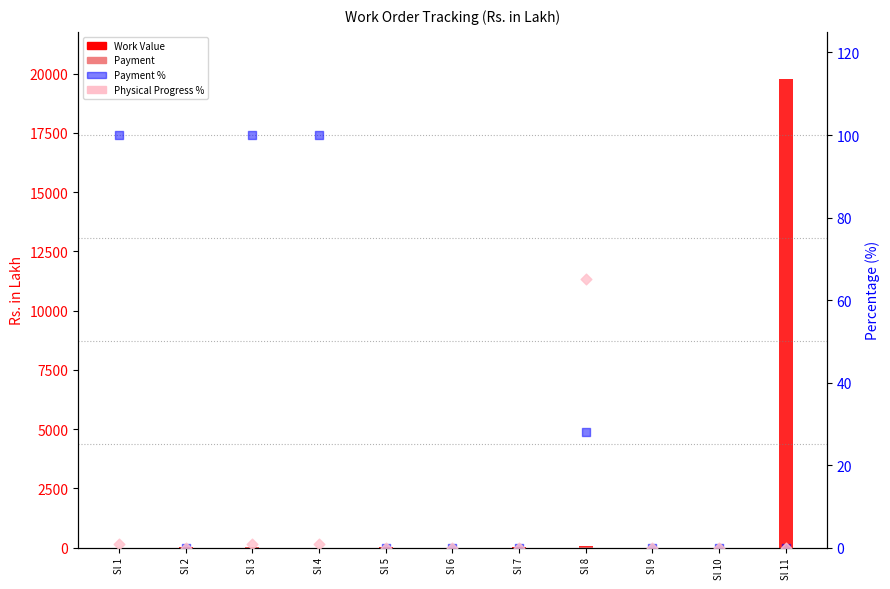

What are all the series names shown in the legend?

Work Value, Payment, Payment %, Physical Progress %